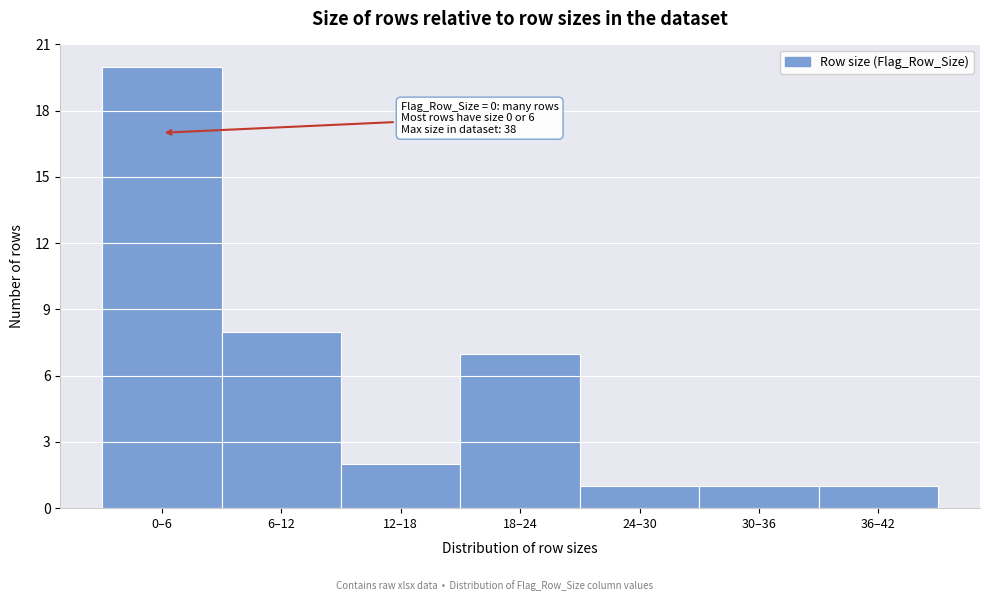

Reading left to right, extract all data points from this chart.

20	8	2	7	1	1	1